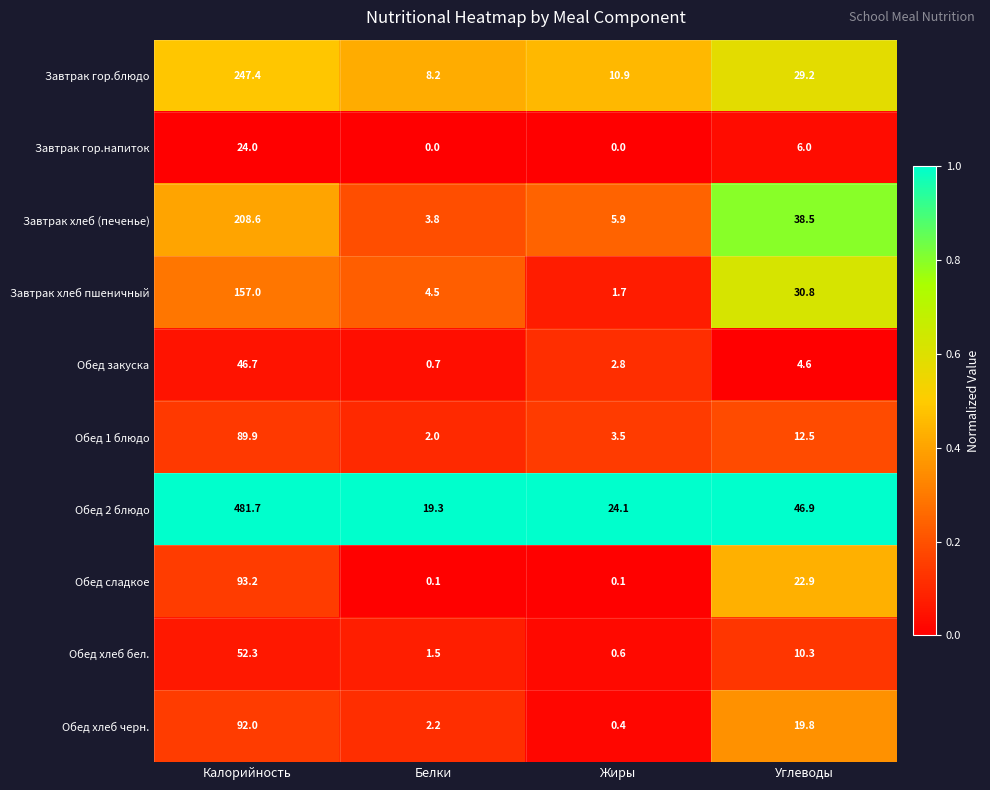

Which series has the largest total across all categories?

Обед 2 блюдо